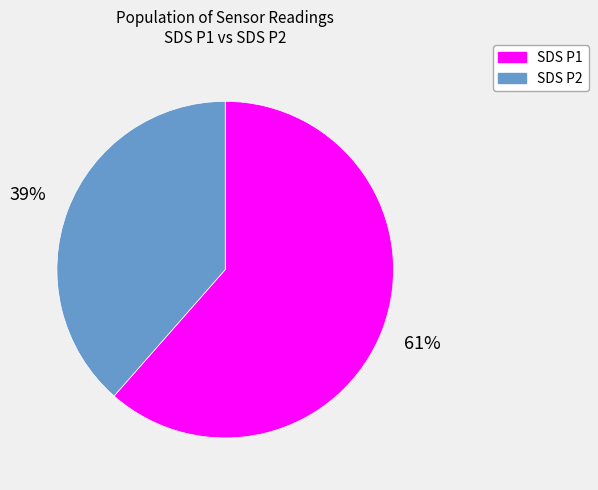

Count the number of slices in the pie.

2